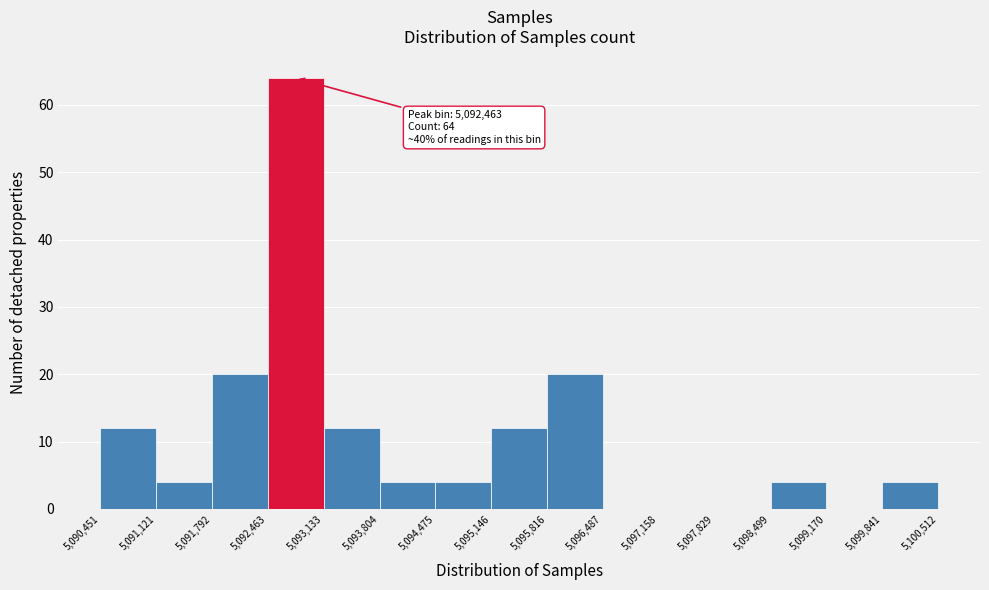

Over which range of the x-axis is the bar tallest?

5,092,463 to 5,093,133